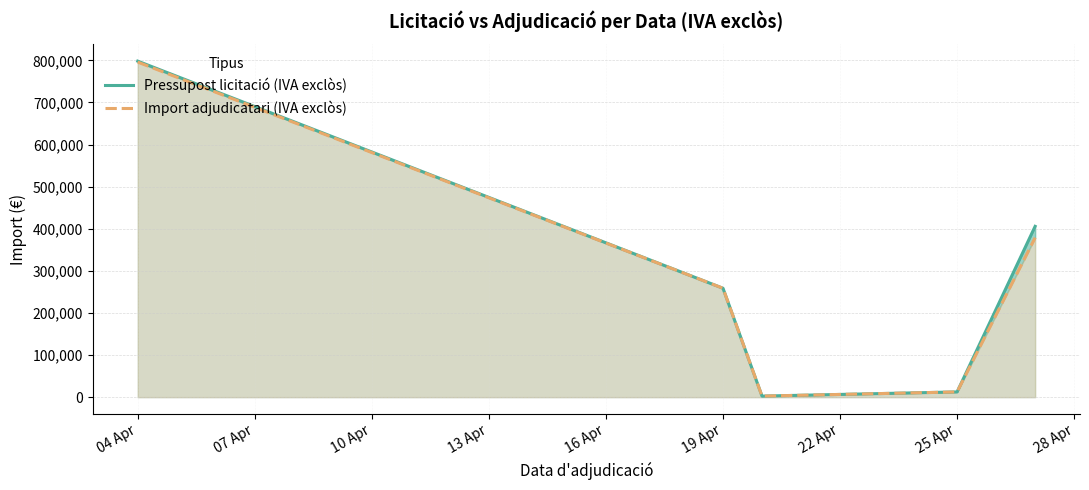

What are all the series names shown in the legend?

Pressupost licitació (IVA exclòs), Import adjudicatari (IVA exclòs)